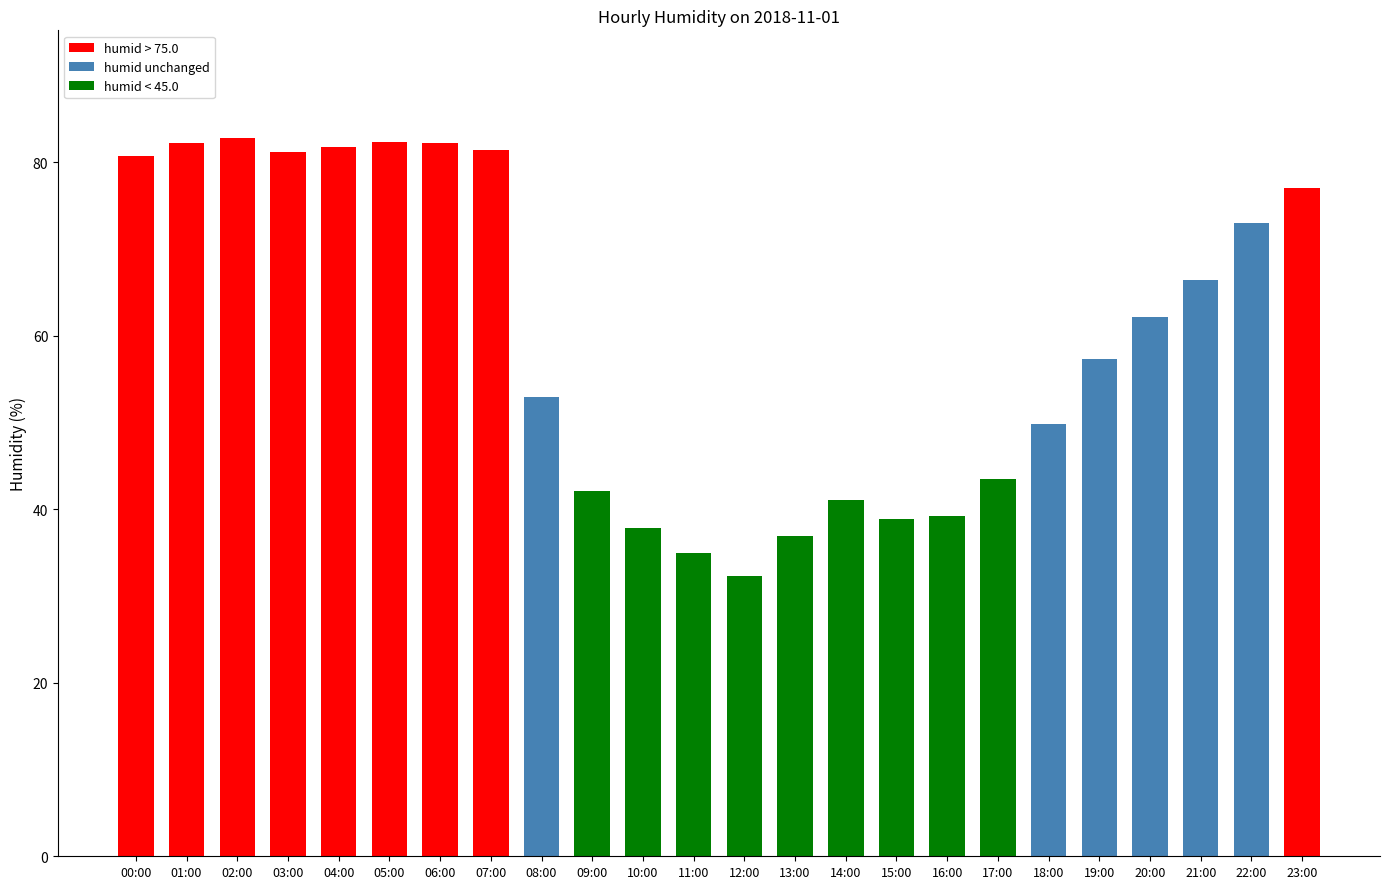

Count the number of categories in the chart.

24